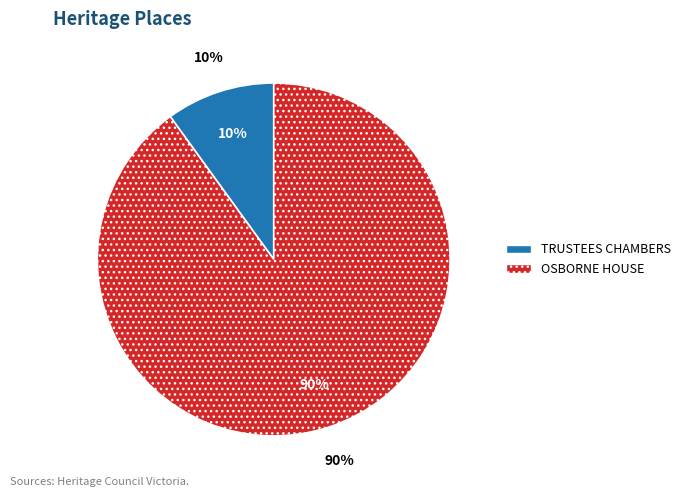

How many slices are in this pie chart?

2